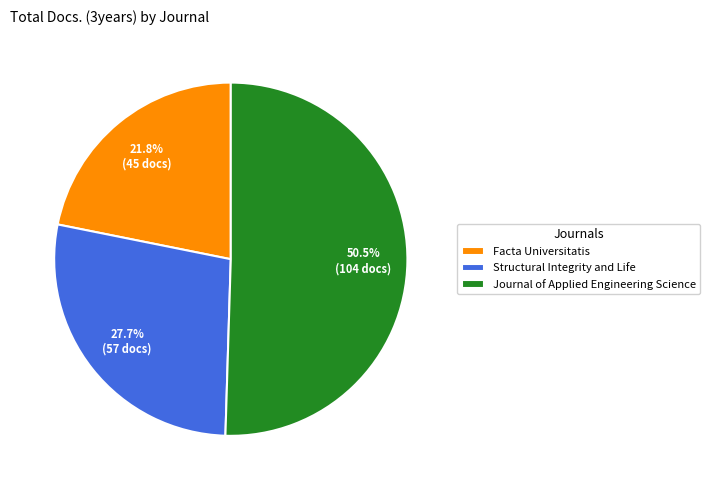

Between Structural Integrity and Life and Journal of Applied Engineering Science, which is larger?

Journal of Applied Engineering Science